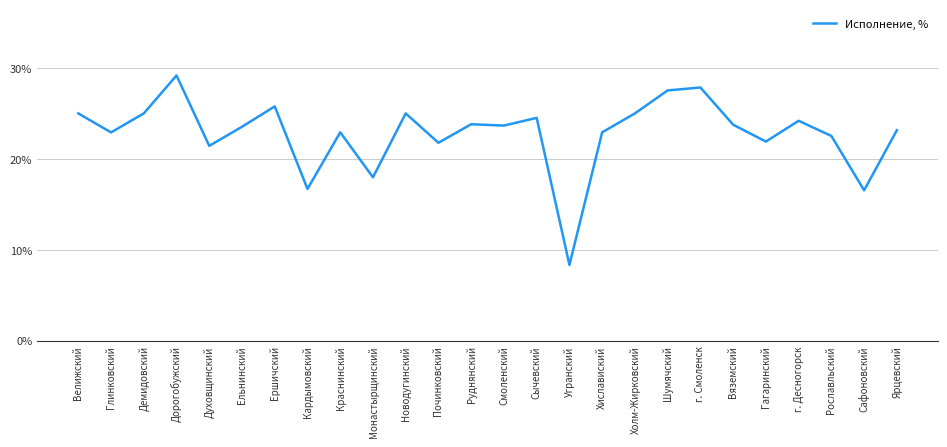

True or false: the data shows 0.2 at г. Десногорск.

True